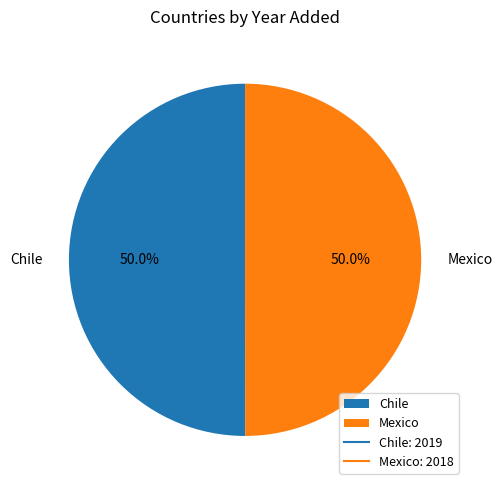

Approximately how many times larger is the value at Chile compared to Mexico?

1.0